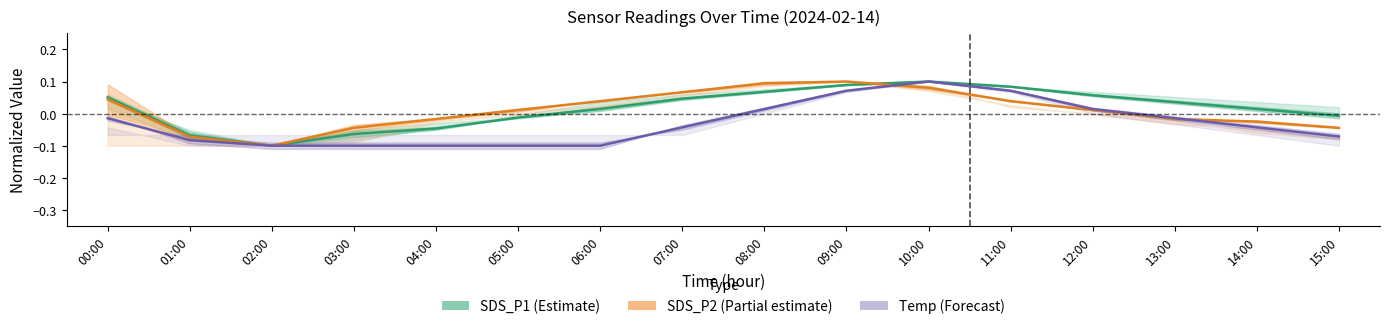

What are all the series names shown in the legend?

SDS_P1 (Estimate), SDS_P2 (Partial estimate), Temp (Forecast)